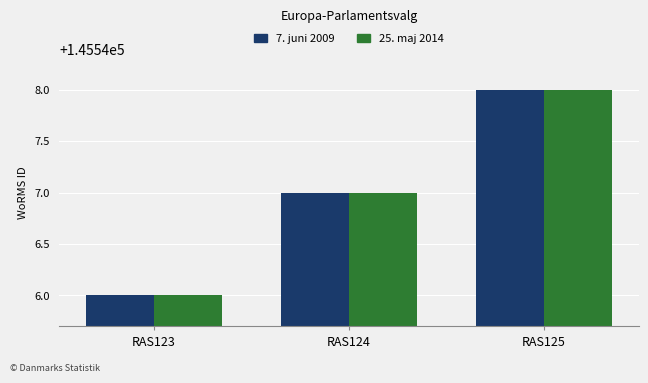

The value of 25. maj 2014 at RAS123 is 255384. True or false?

False